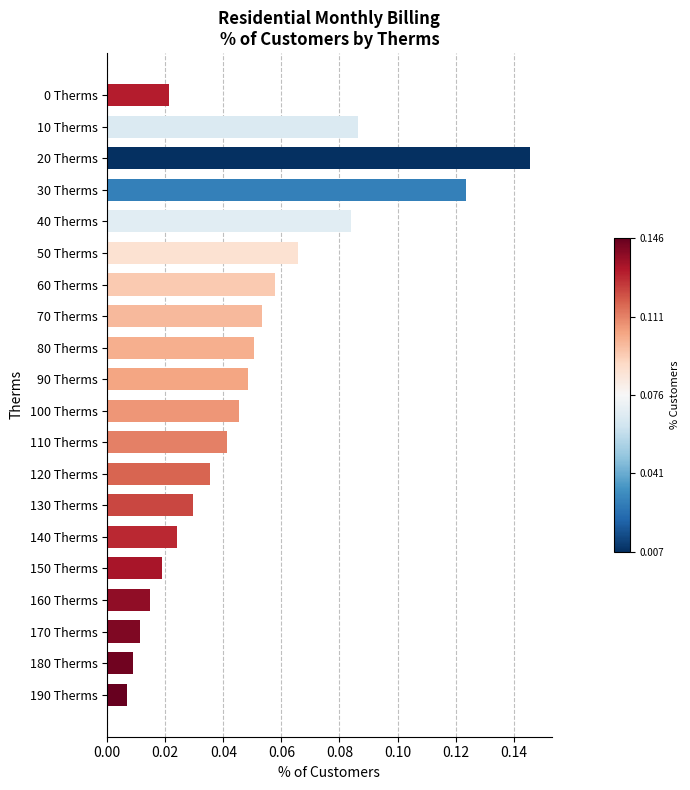

At which category does the chart reach its peak across all series?

20 Therms